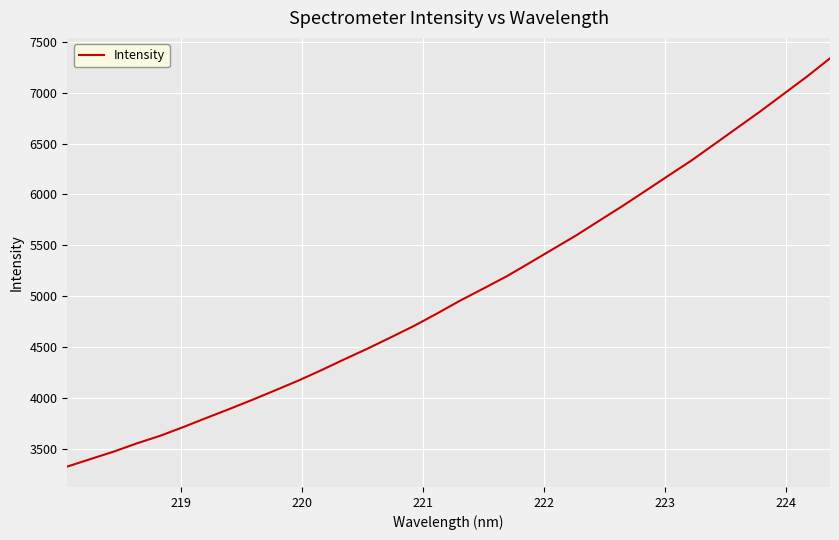

What is the difference between the maximum and minimum values?

4006.1